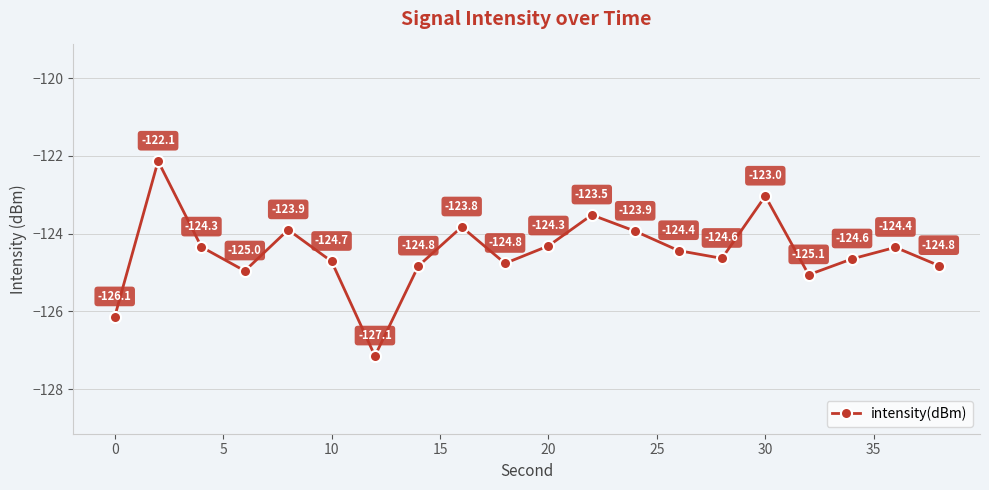

Reading right to left, list all the values displayed in this chart.

-124.8	-124.4	-124.6	-125.1	-123.0	-124.6	-124.4	-123.9	-123.5	-124.3	-124.8	-123.8	-124.8	-127.1	-124.7	-123.9	-125.0	-124.3	-122.1	-126.1